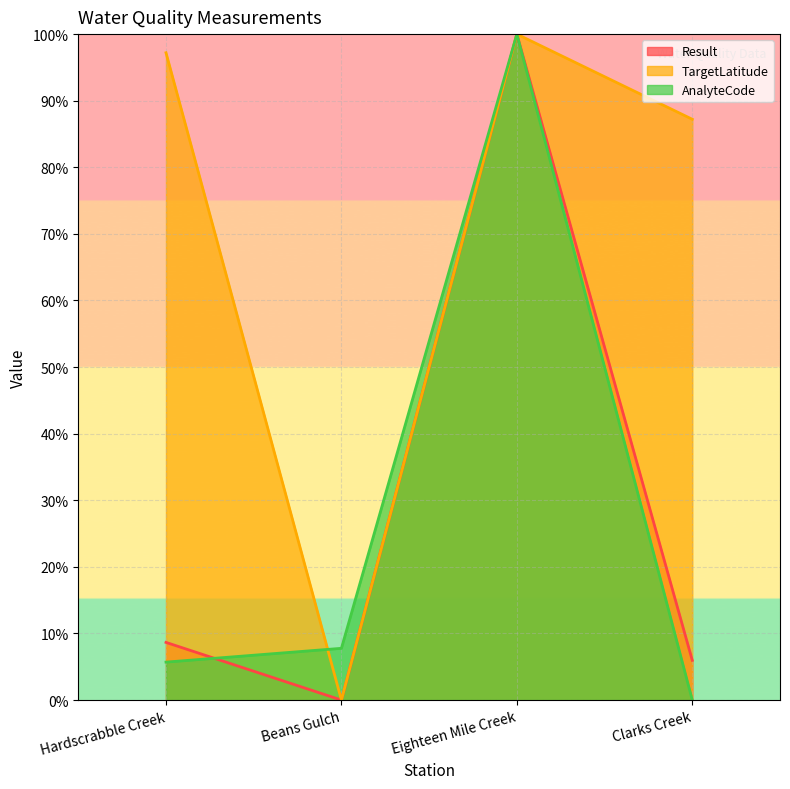

What are all the series names shown in the legend?

Result, TargetLatitude, AnalyteCode